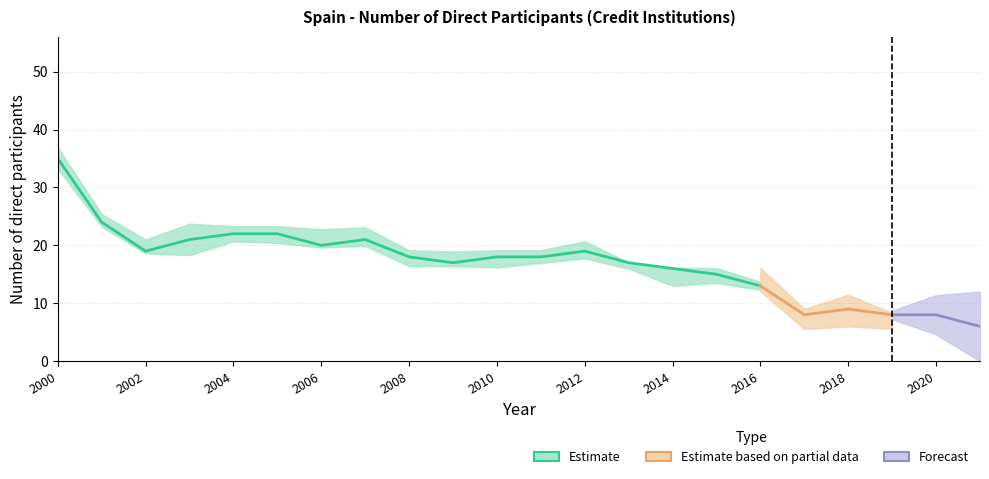

True or false: there are more than 0 points higher than both neighbors.

True